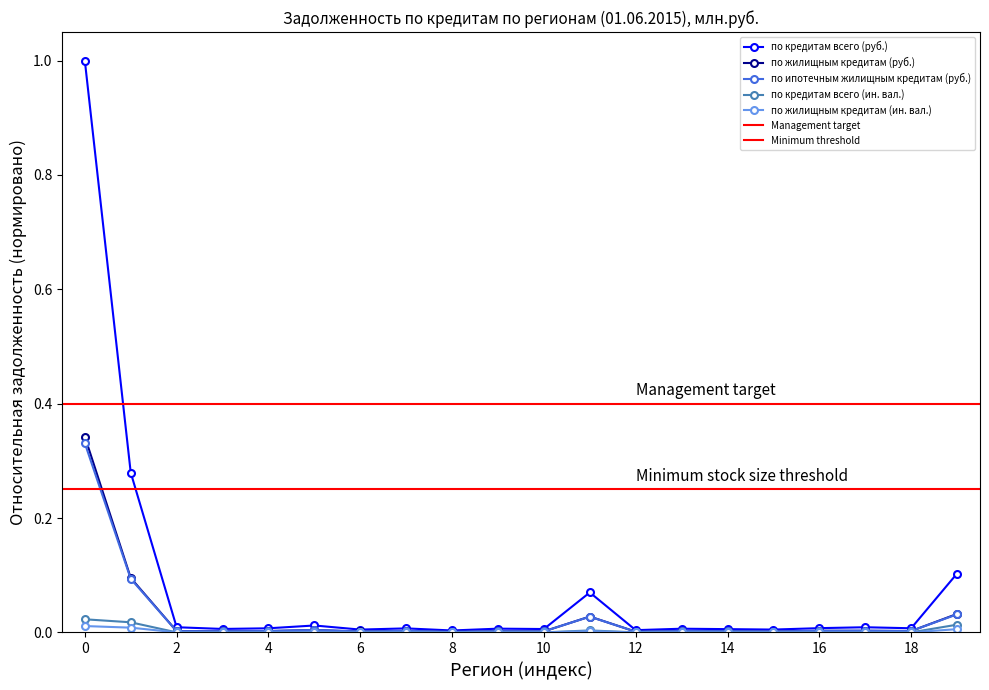

List the labels in order of по жилищным кредитам (ин. вал.) value, largest first.

РОССИЙСКАЯ ФЕДЕРАЦИЯ, ЦЕНТРАЛЬНЫЙ ФЕДЕРАЛЬНЫЙ ОКРУГ, г. Москва, Московская область, Калужская область, Тверская область, Тульская область, Владимирская область, Воронежская область, Белгородская область, Смоленская область, Рязанская область, Курская область, Ярославская область, Орловская область, Брянская область, Тамбовская область, Ивановская область, Липецкая область, Костромская область